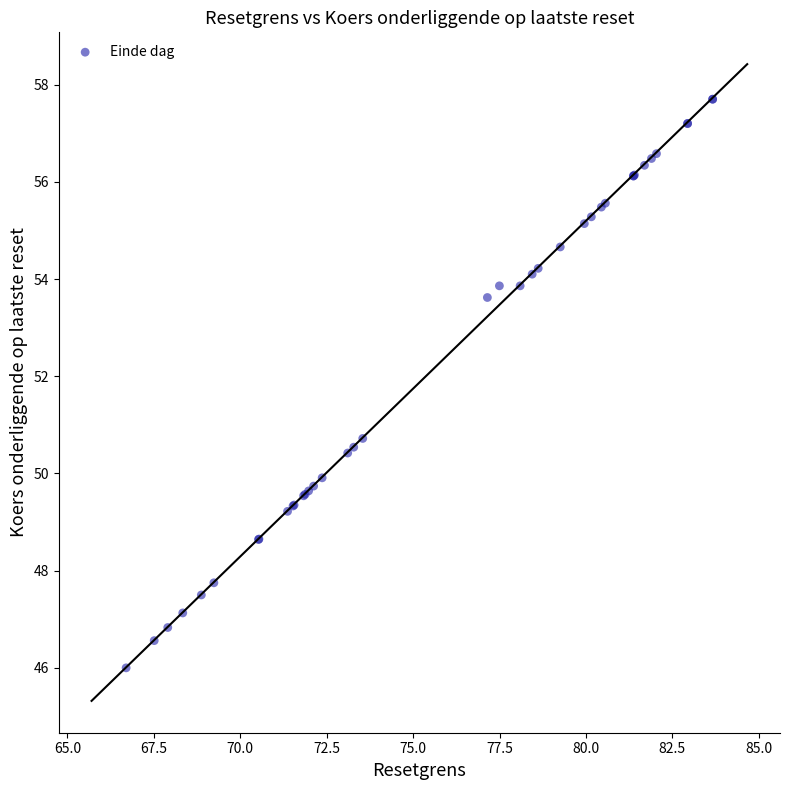

What Y value in the scatter plot is closest to 51?

50.7